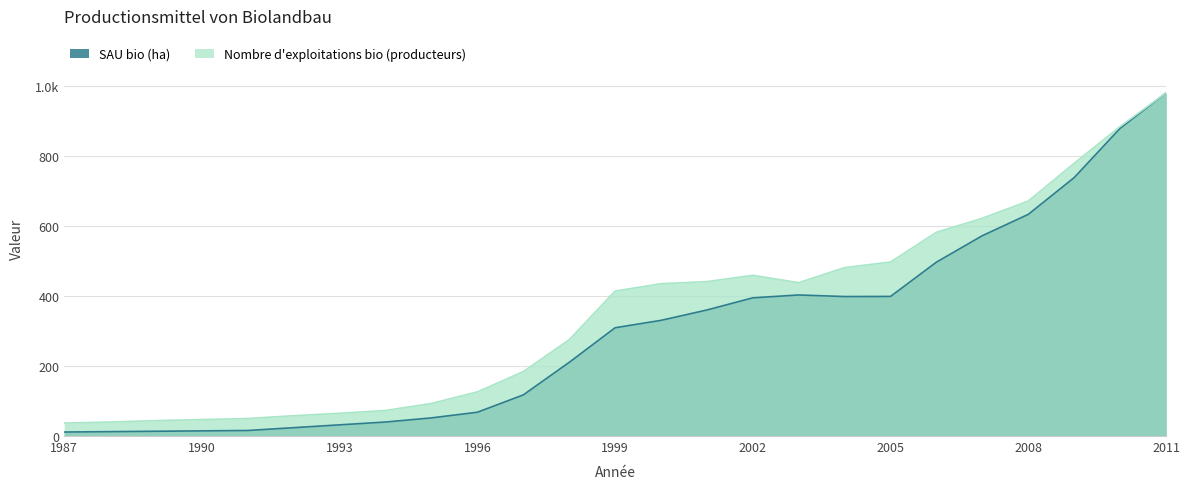

At which category is the sum across all series the highest?

2011